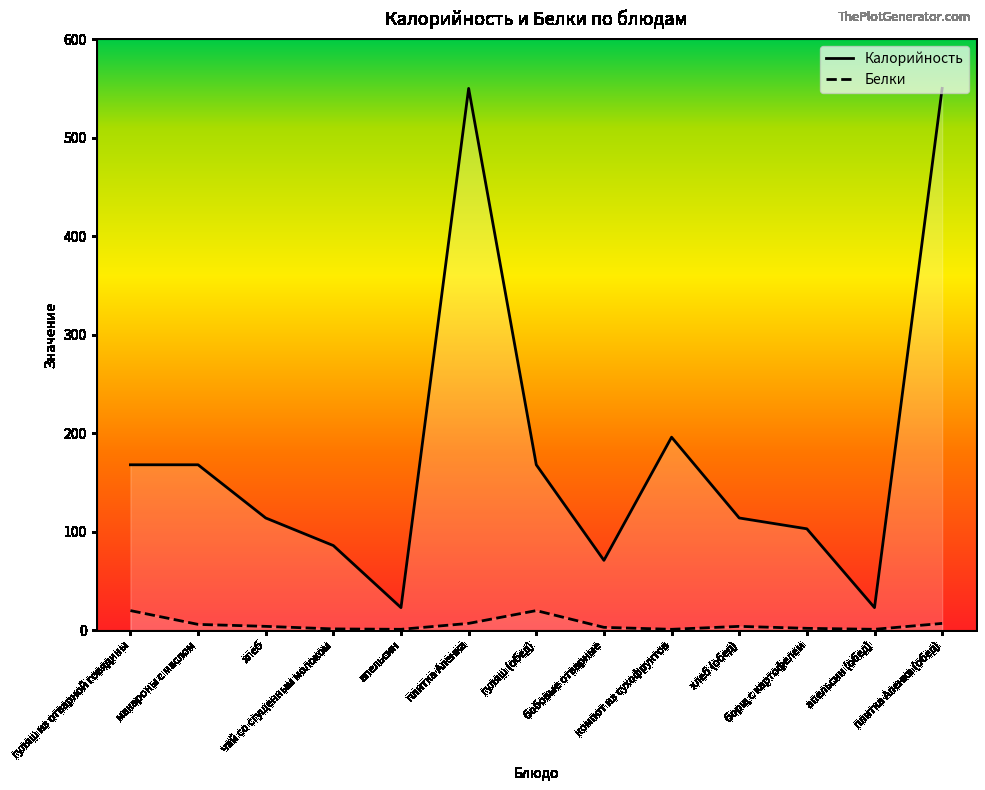

Does the chart have visible grid lines?

No